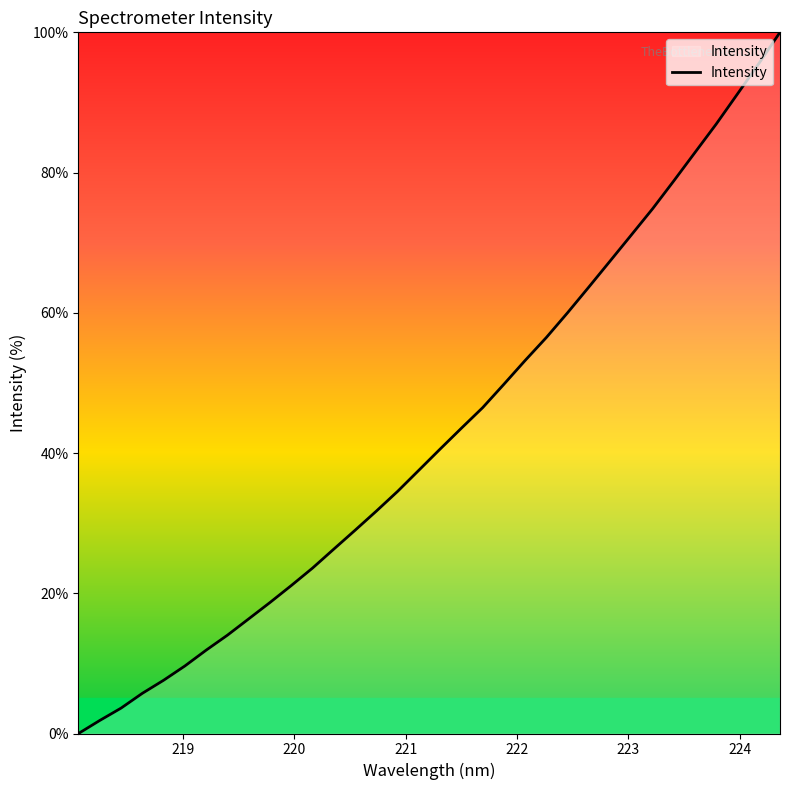

What is the difference between the maximum and minimum values?

100.0